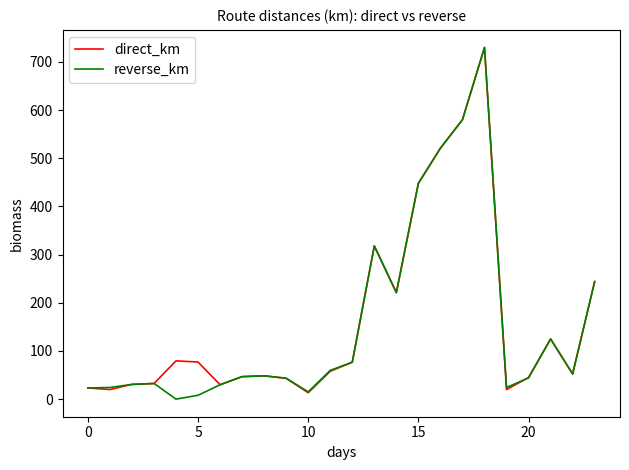

What is the maximum value for reverse_km?

730.0